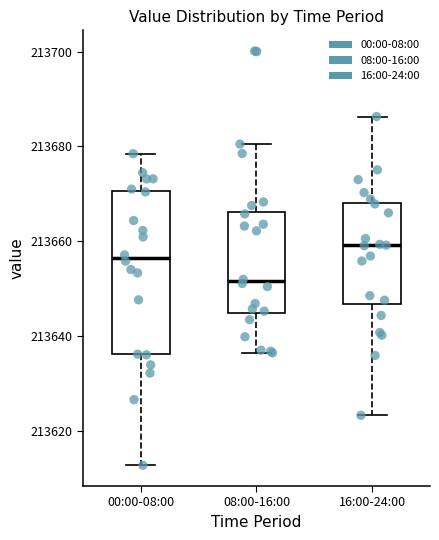

Reading left to right, transcribe this box plot: for each box, give where its median line is, the range the box spans, and where its two whiskers end, as read against the y-axis. The values are not printed on the chart, so give them approximately, as read against the axis.

00:00-08:00: median 213656, box 213636 to 213670, whiskers 213612 to 213678
08:00-16:00: median 213652, box 213644 to 213666, whiskers 213636 to 213680
16:00-24:00: median 213660, box 213646 to 213668, whiskers 213624 to 213686